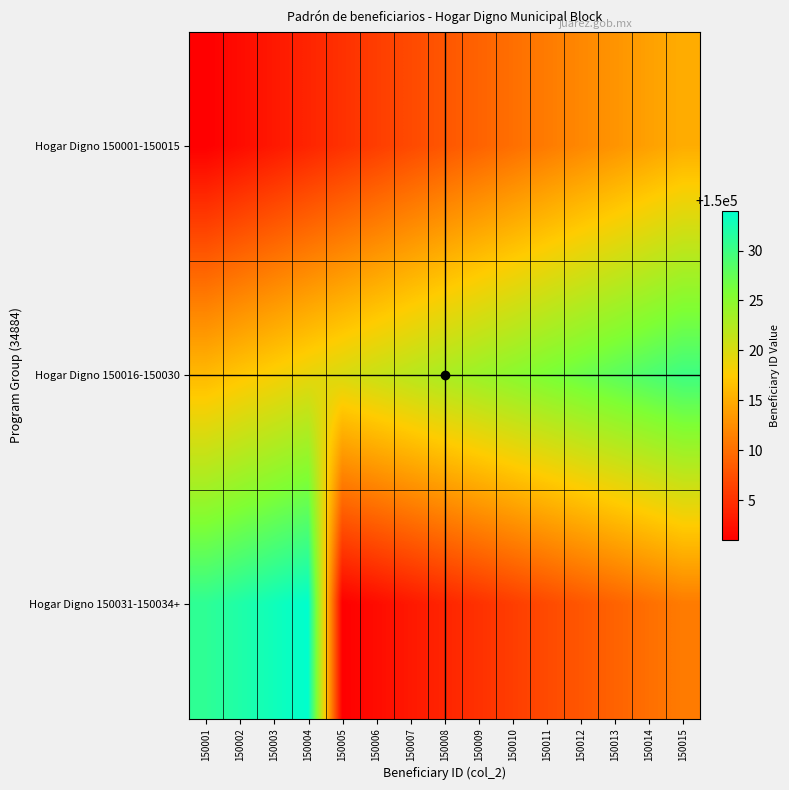

Rank the series by their average value, from highest to lowest.

Hogar Digno 150016-150030, Hogar Digno 150031-150034+, Hogar Digno 150001-150015